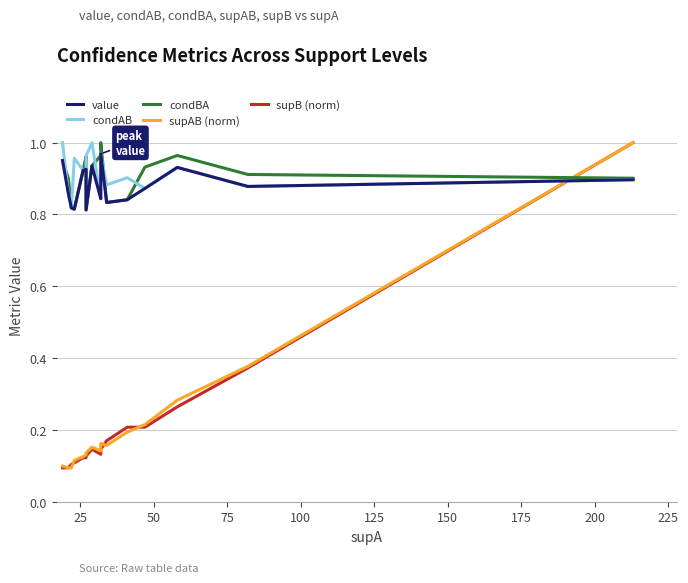

What is the average value of the value series?

0.9